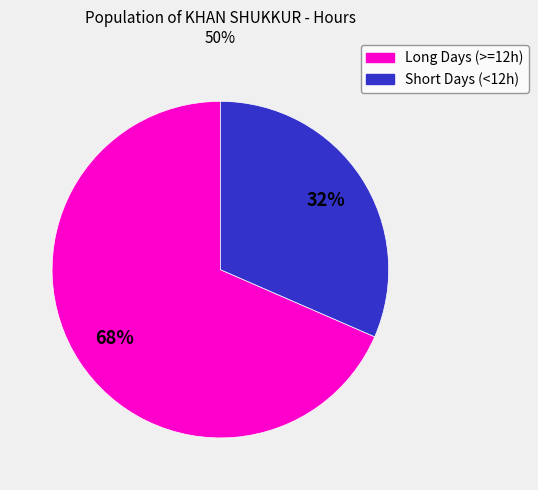

To the nearest percent, what is the average slice percentage?

50%